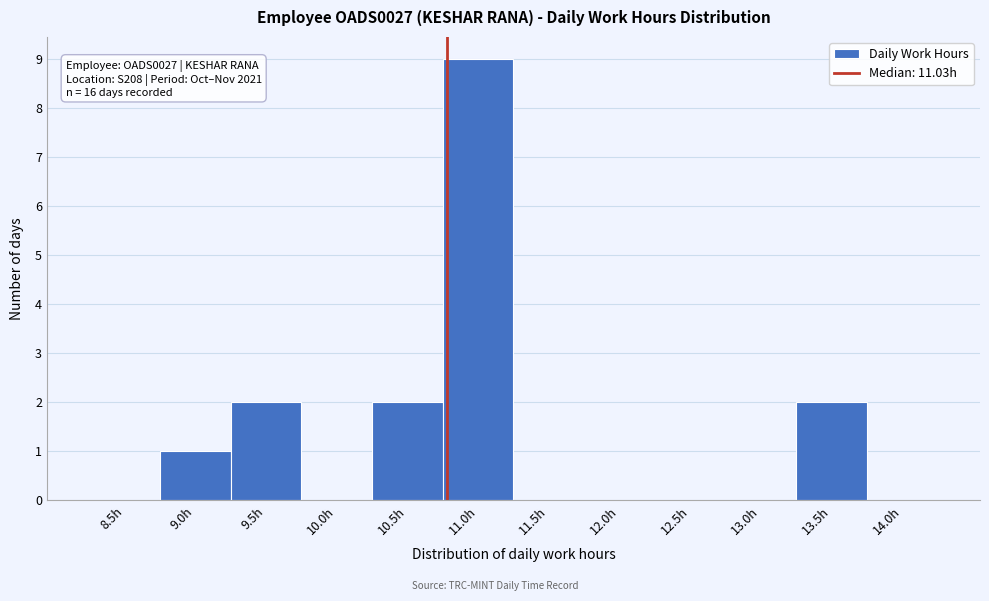

Reading left to right, list all the values displayed in this chart.

8.5h=0	9.0h=1	9.5h=2	10.0h=0	10.5h=2	11.0h=9	11.5h=0	12.0h=0	12.5h=0	13.0h=0	13.5h=2	14.0h=0